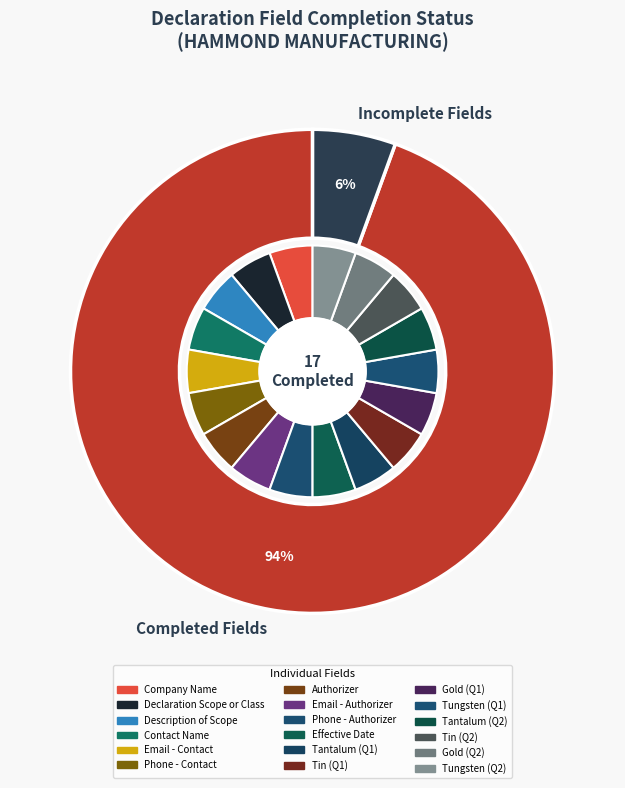

Count the number of slices in the pie.

18